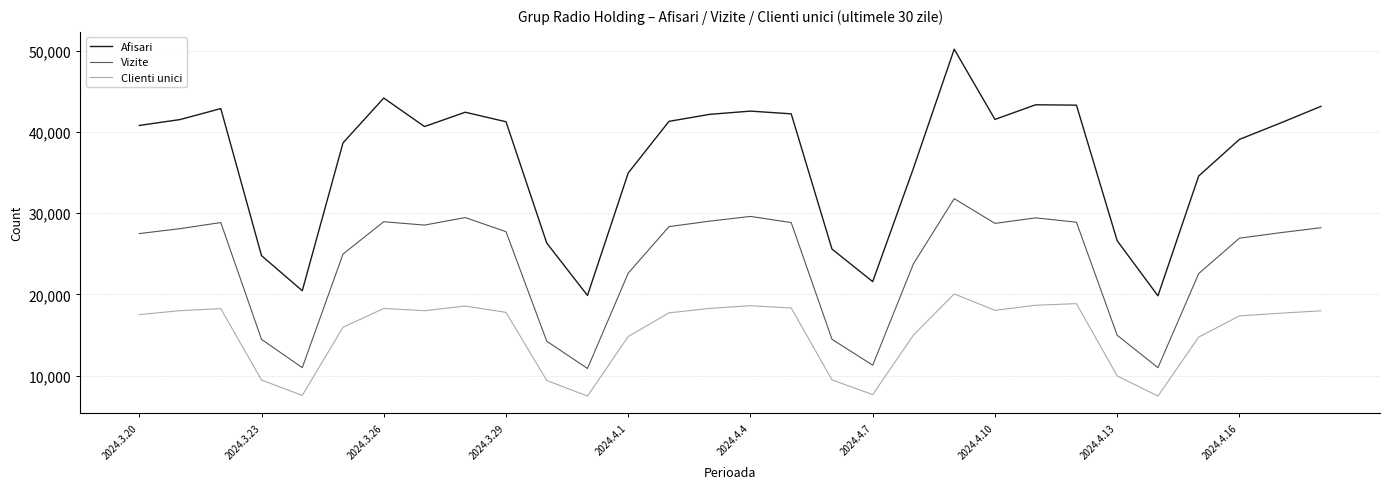

What is the minimum value shown in the chart?

7480